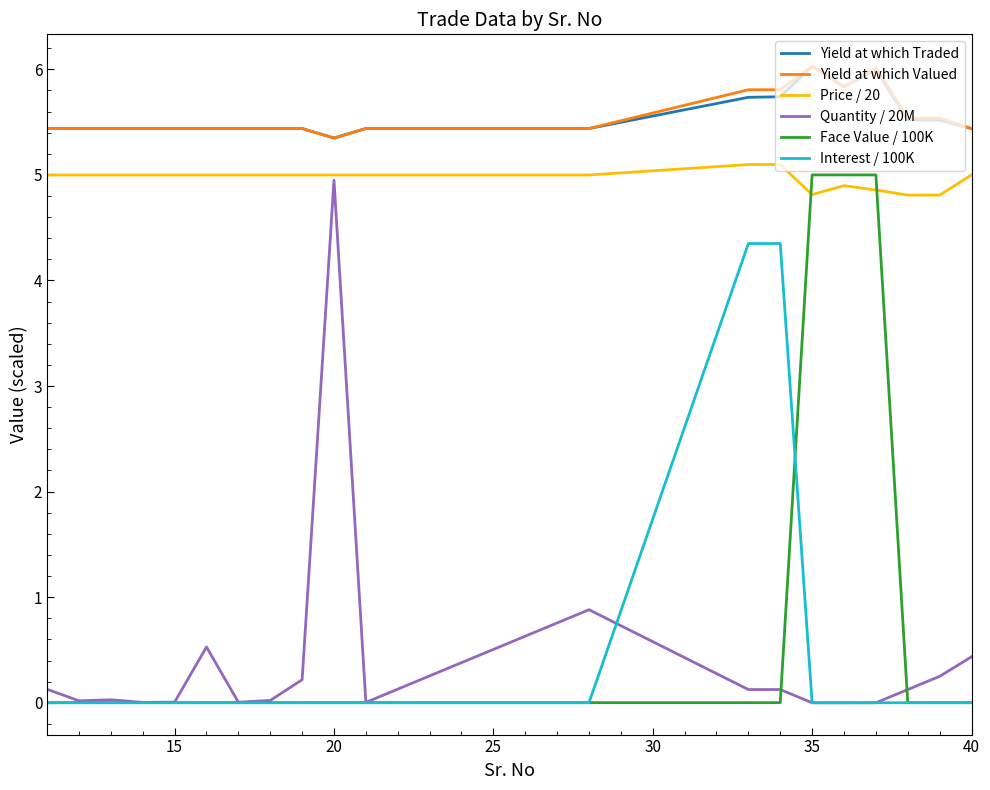

True or false: Quantity / 20M and Yield at which Traded cross at least once.

False